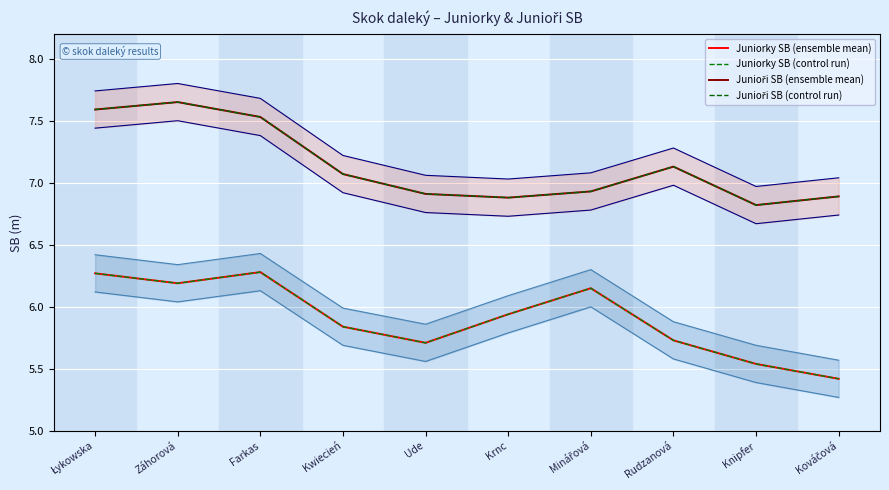

Is the value of Junioři SB (ensemble mean) at Knipfer greater than the value of Junioři SB (control run) at Farkas?

No